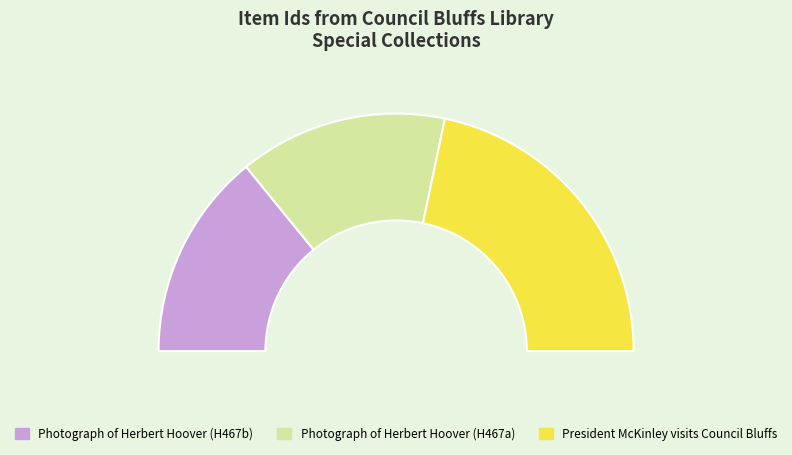

What percentage is the Photograph of Herbert Hoover (H467a) slice, to the nearest percent?

28%